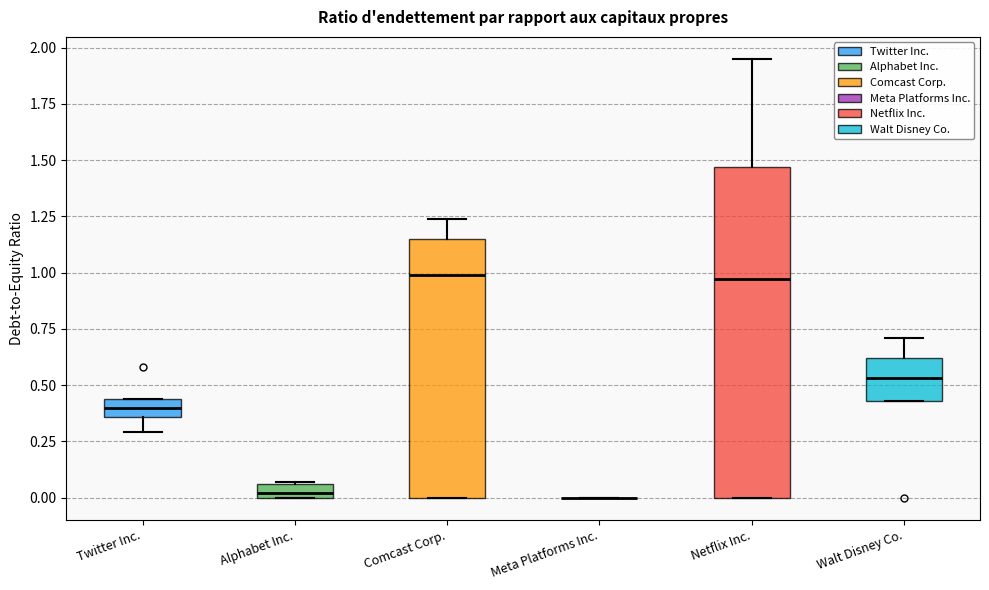

Comparing the boxes themselves (not the whiskers), which one is the tallest?

Netflix Inc.